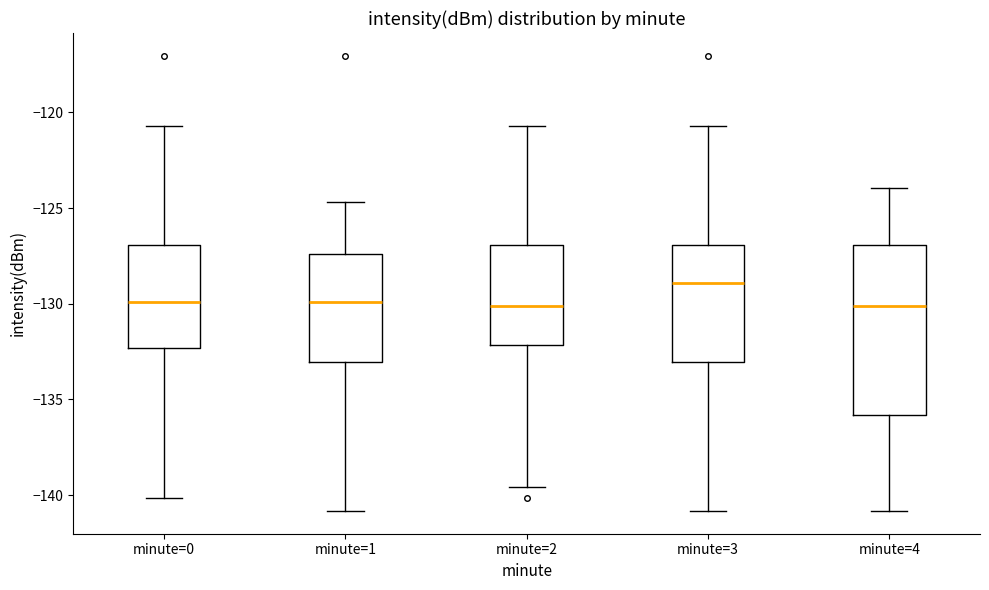

Comparing the boxes themselves (not the whiskers), which one is the tallest?

minute=4